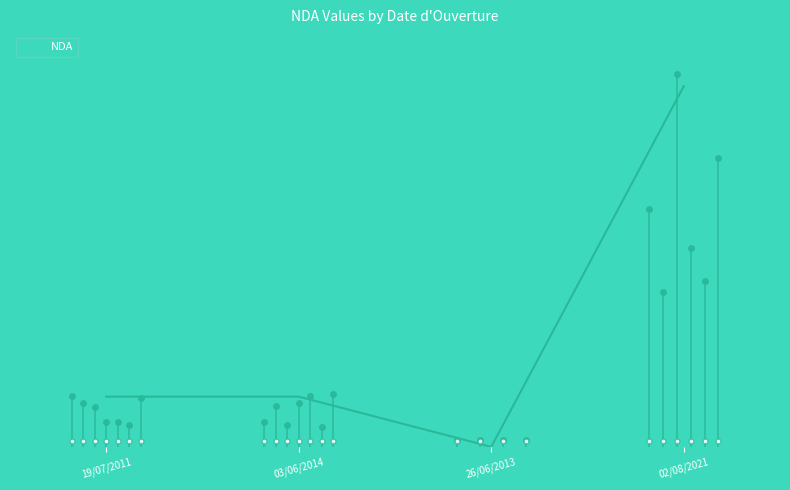

What is the sum of the values at 02/08/2021 and 03/06/2014?

113.9